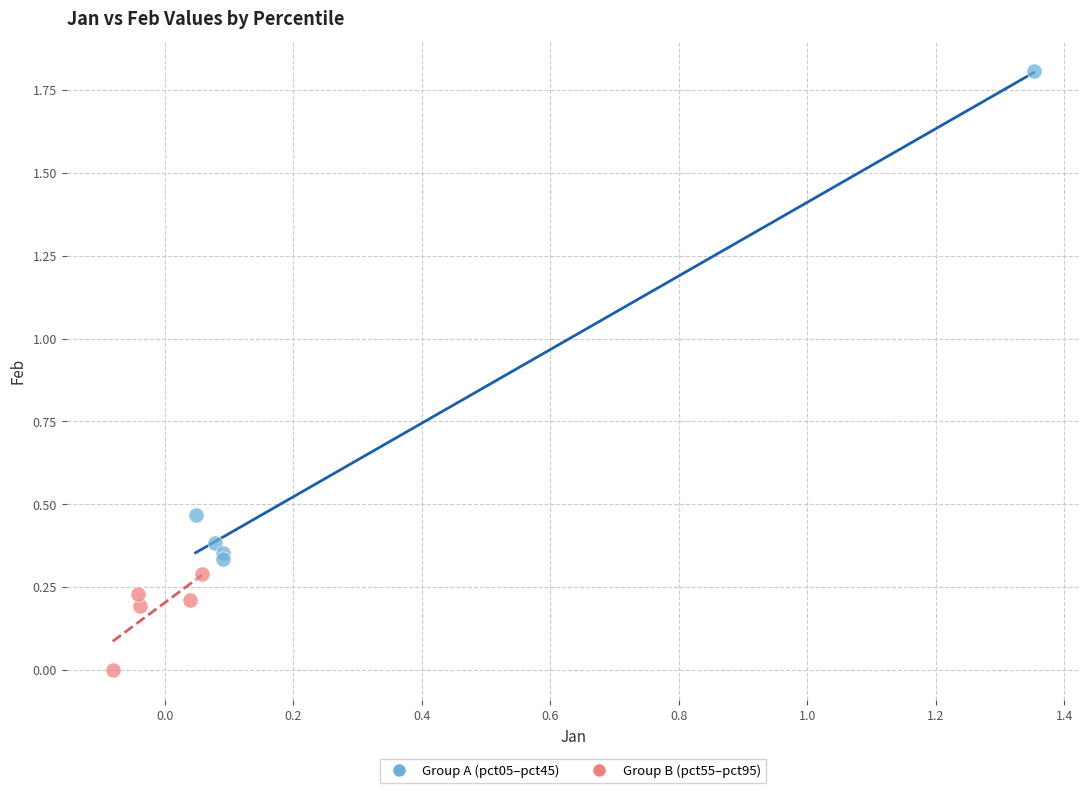

Which series contains the highest Y value?

Group A (pct05–pct45)